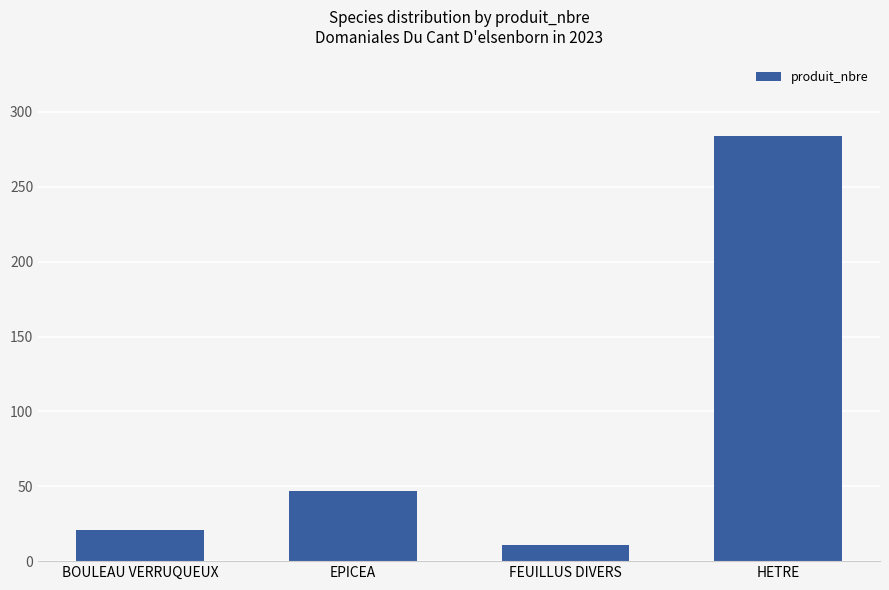

What is the label of the 4th bar from the left?

HETRE